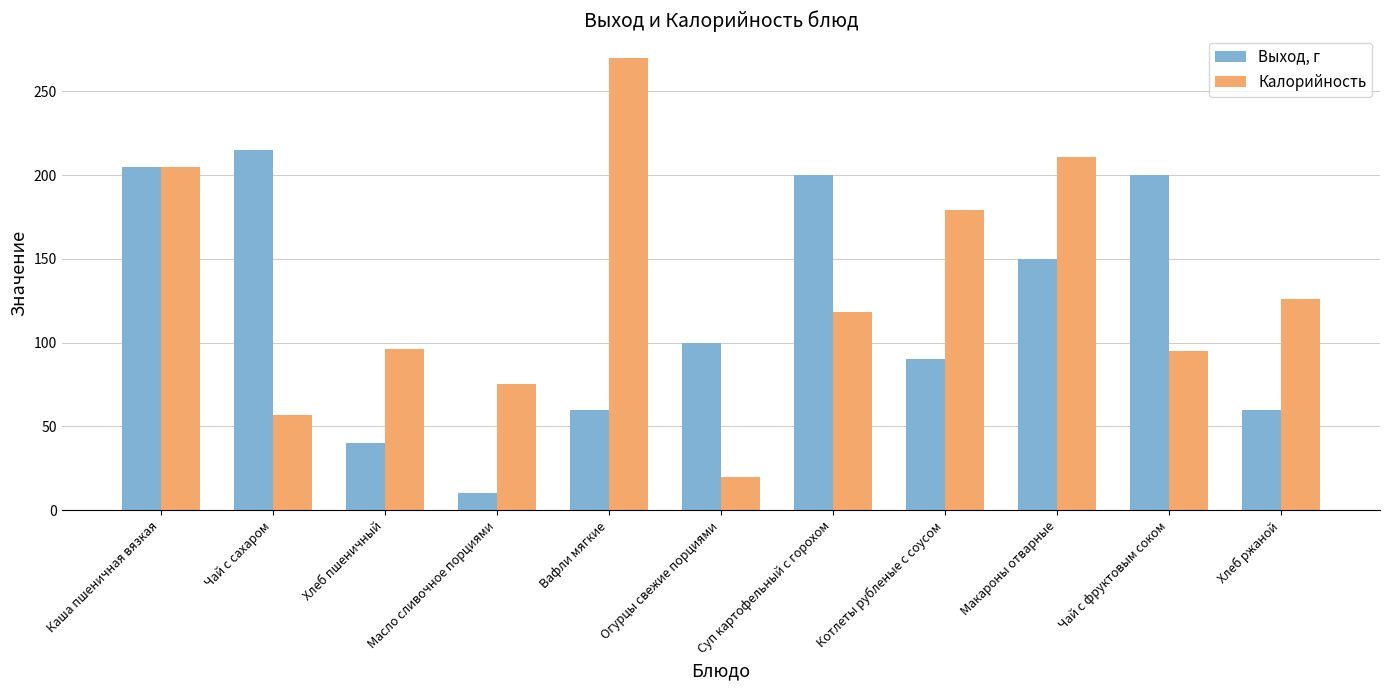

What is the label of the 9th bar from the right?

Хлеб пшеничный